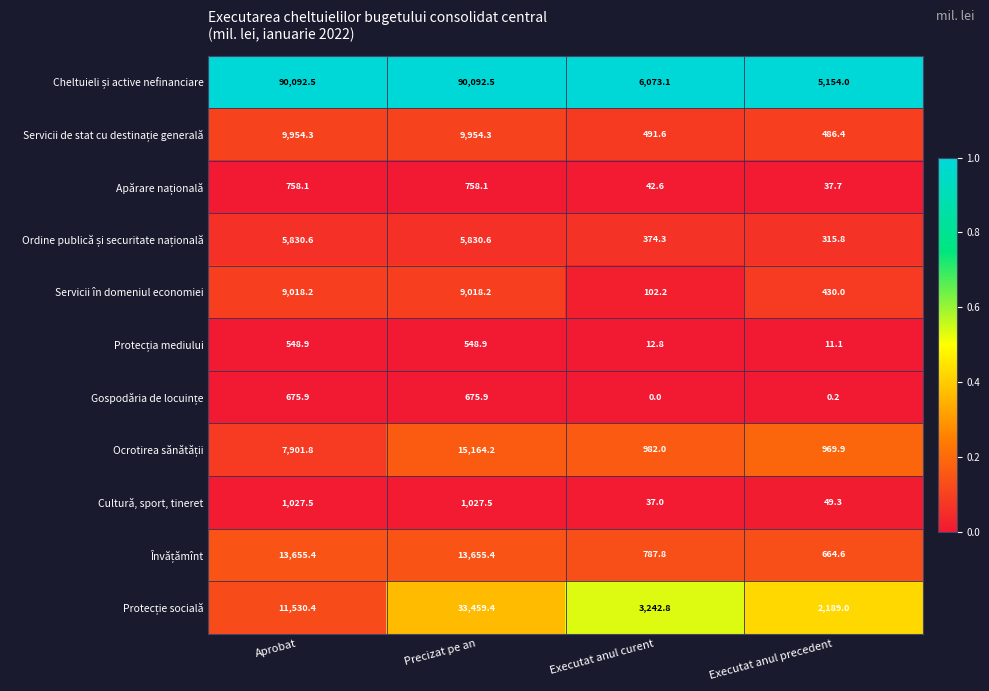

What is the difference between the maximum and minimum values in the Servicii în domeniul economiei series?

8916.0